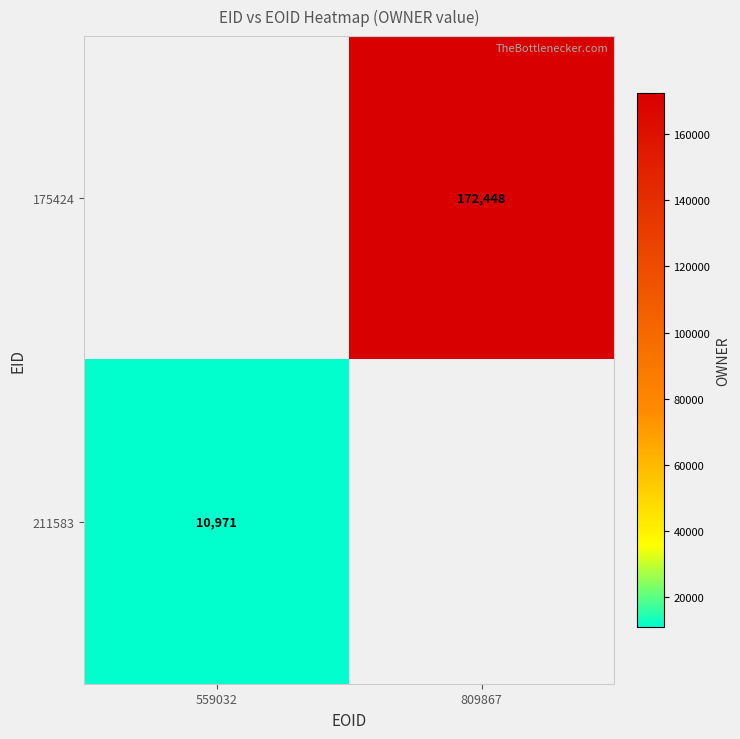

How many categories are shown in the chart?

2